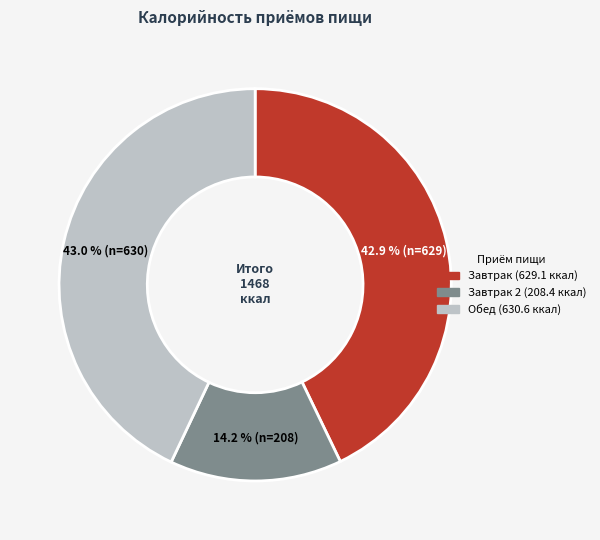

Is there any slice that represents more than half of the pie?

No